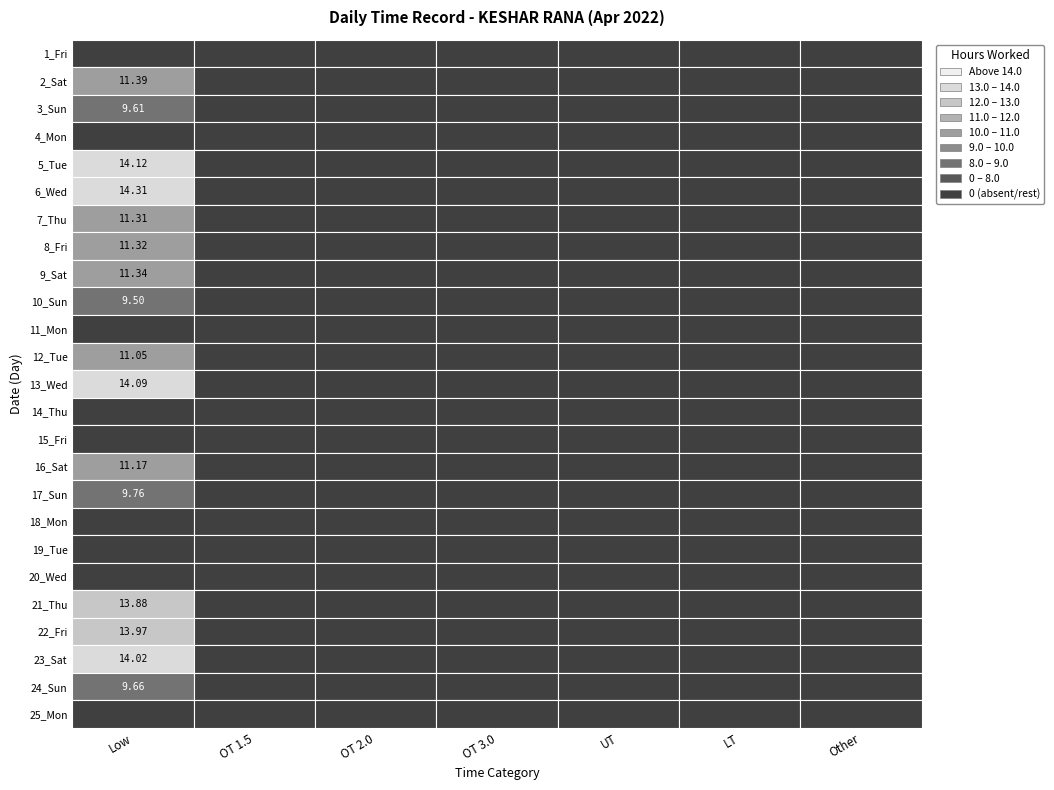

How many series are shown in this chart?

25